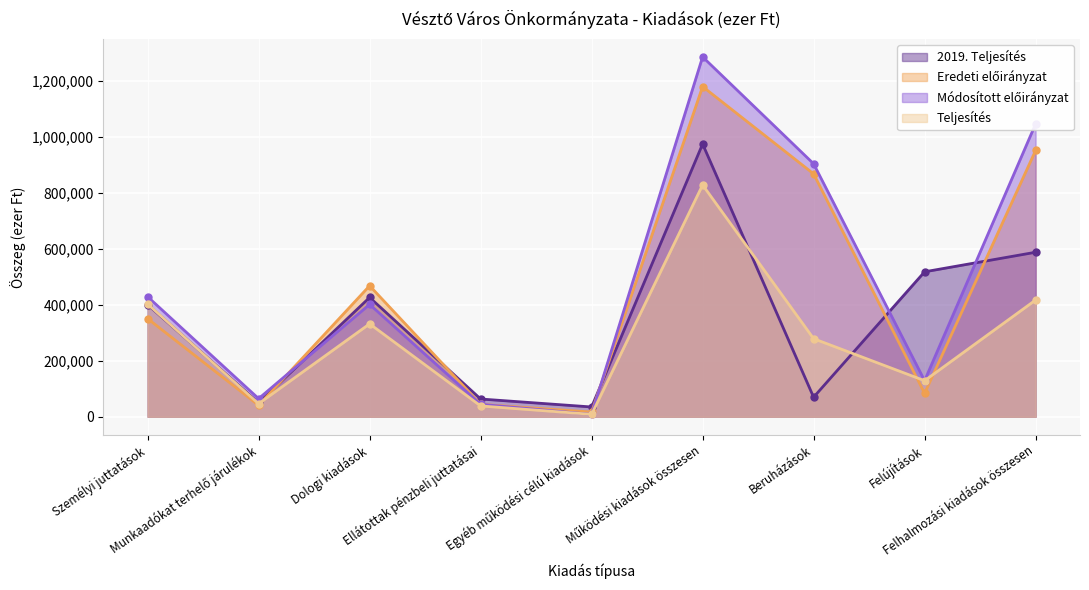

Rank the series by their average value, from lowest to highest.

Teljesítés, 2019. Teljesítés, Eredeti előirányzat, Módosított előirányzat